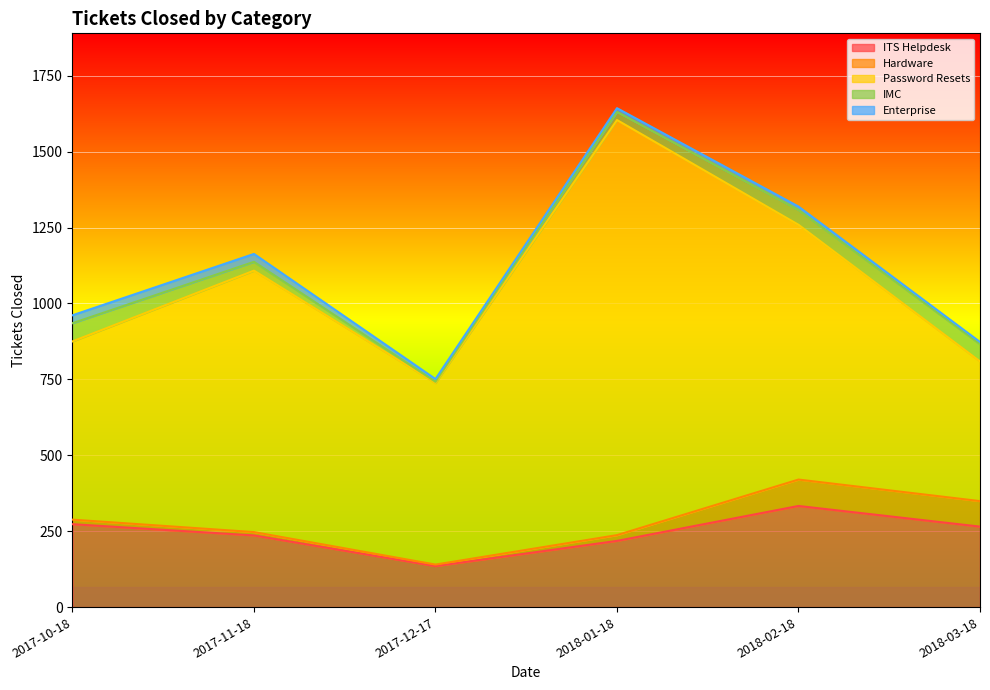

Count the number of categories in the chart.

6